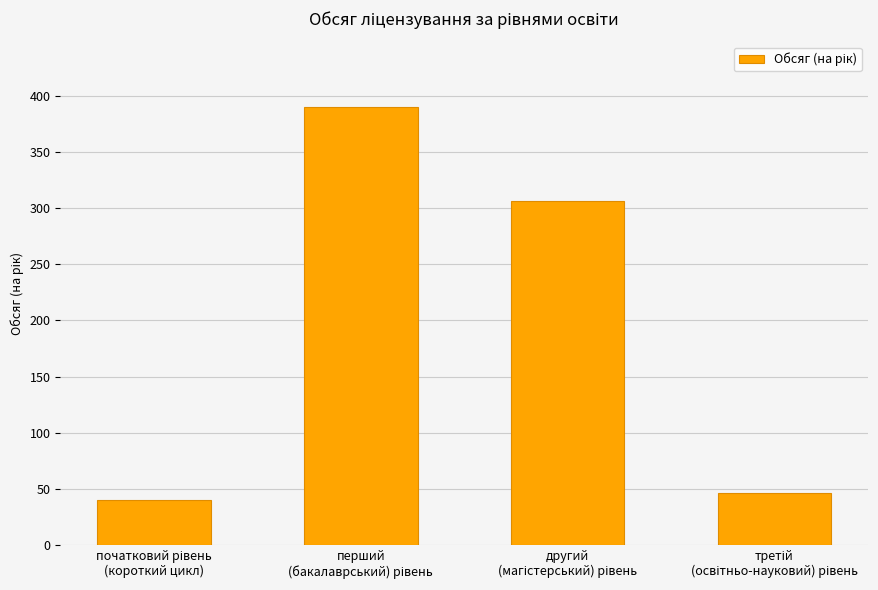

What is the sum of all values?

782